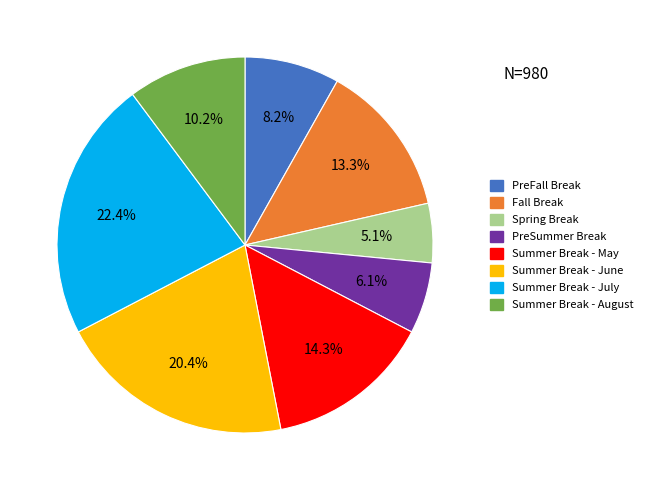

True or false: Summer Break - August accounts for 10% of the total.

True